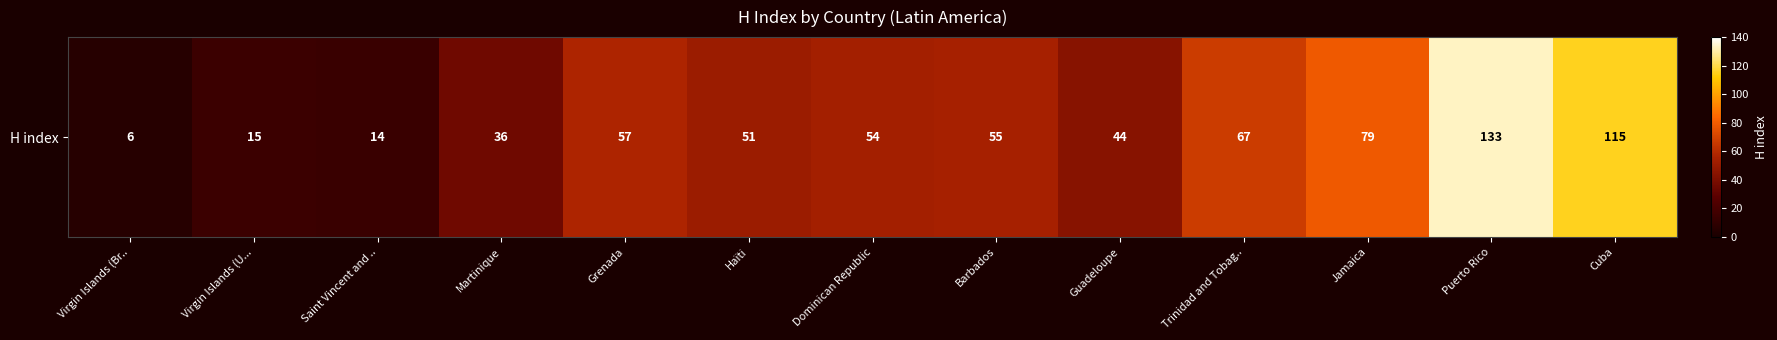

Which category has the highest value across all series?

Puerto Rico